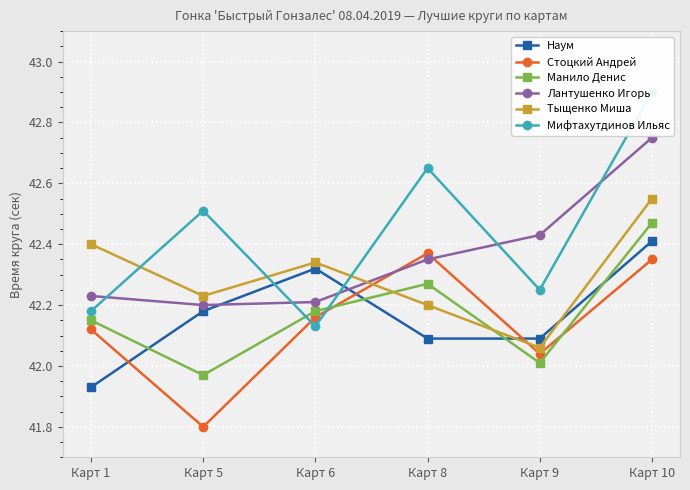

How many lines are shown in the chart?

6